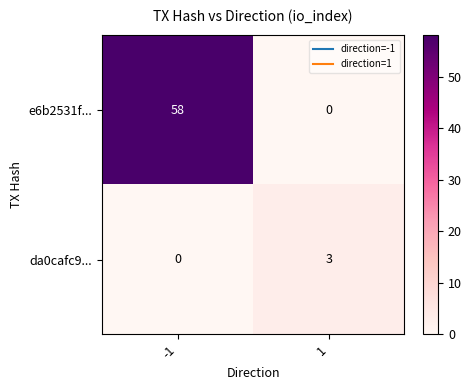

What is the spread (max minus min) of values at -1?

58